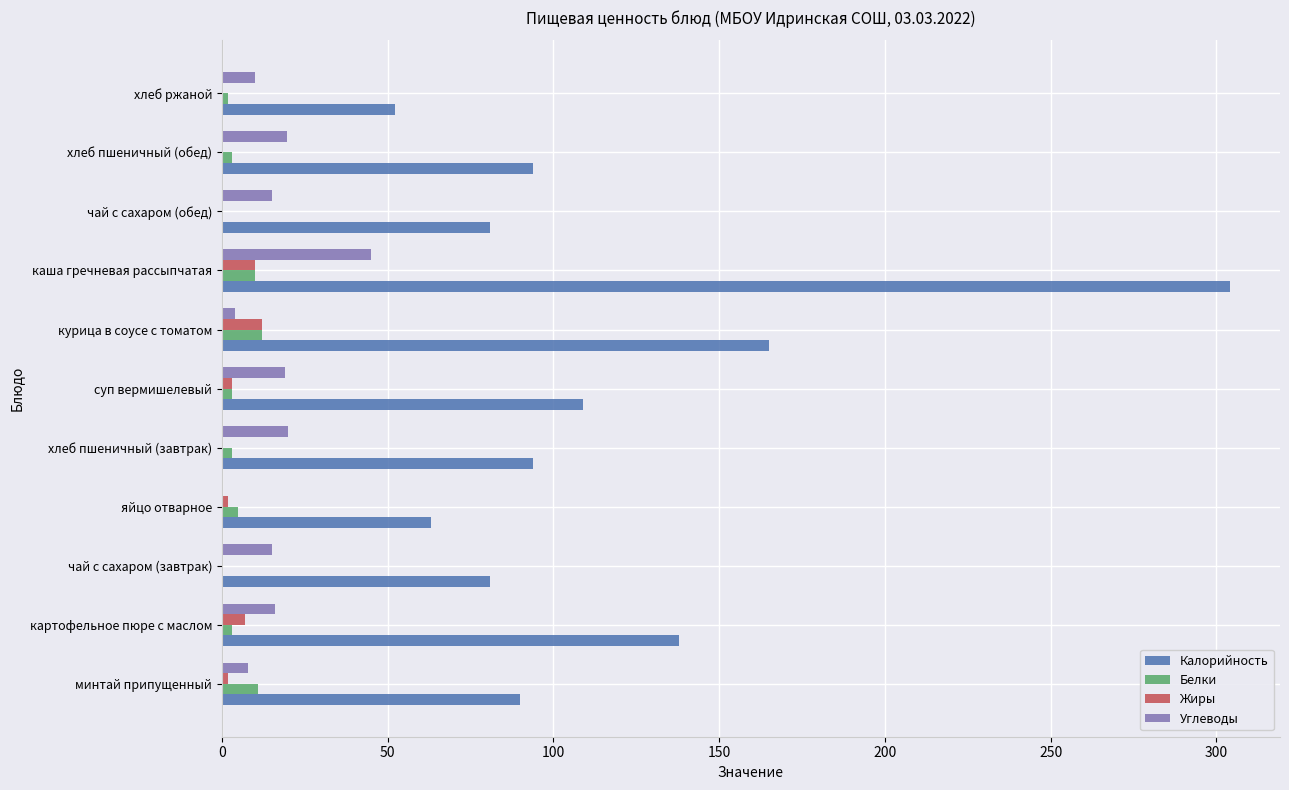

What is the approximate value of Калорийность at чай с сахаром (завтрак)?

81.0